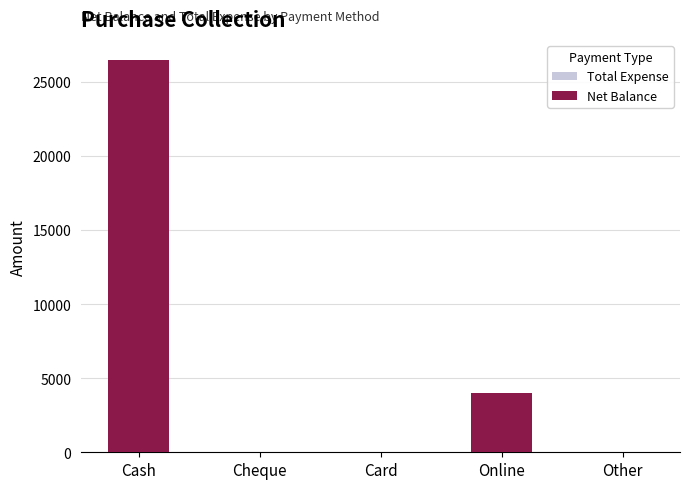

At which category does the chart reach its peak across all series?

Cash